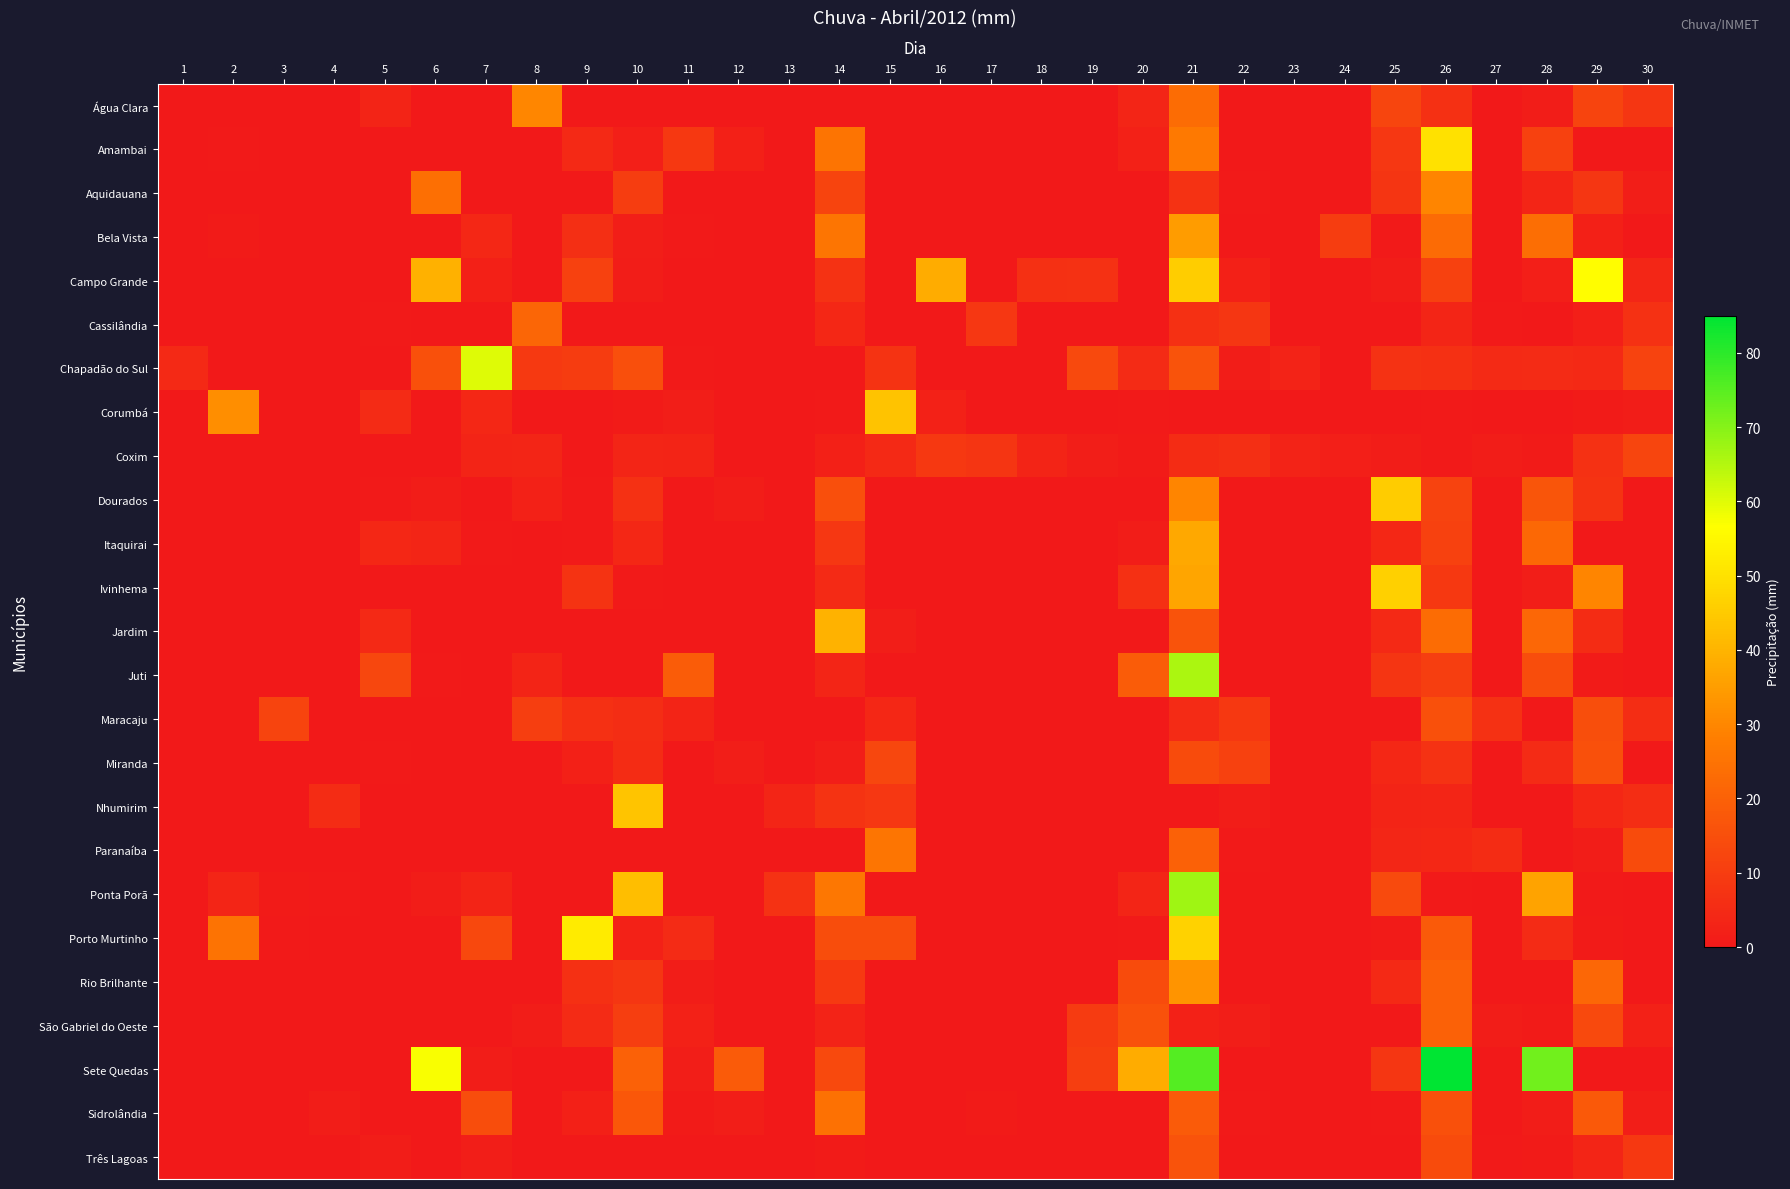

At which category is the sum across all series the highest?

21